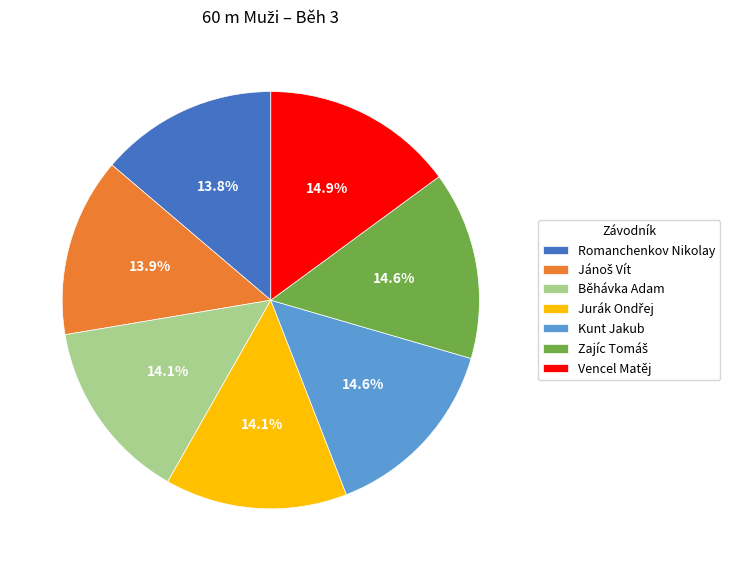

Is there any slice that represents more than half of the pie?

No